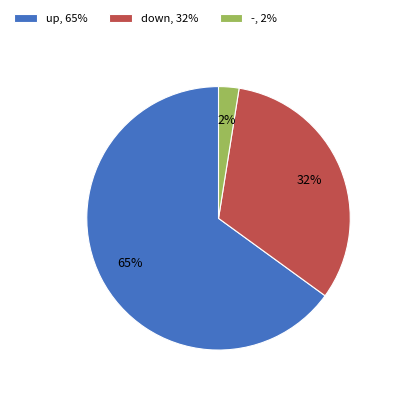

To the nearest percent, what is the difference between the -, 2% and down, 32% slice percentages?

30%